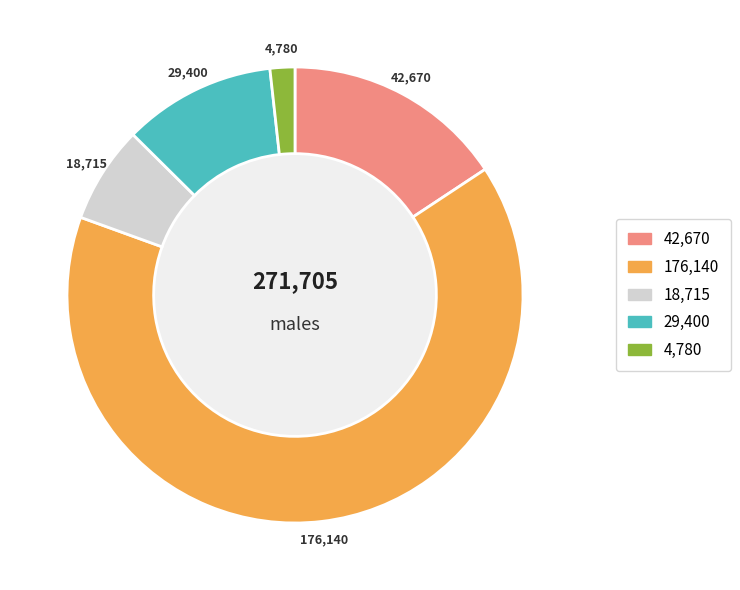

Is there any slice that represents more than half of the pie?

Yes